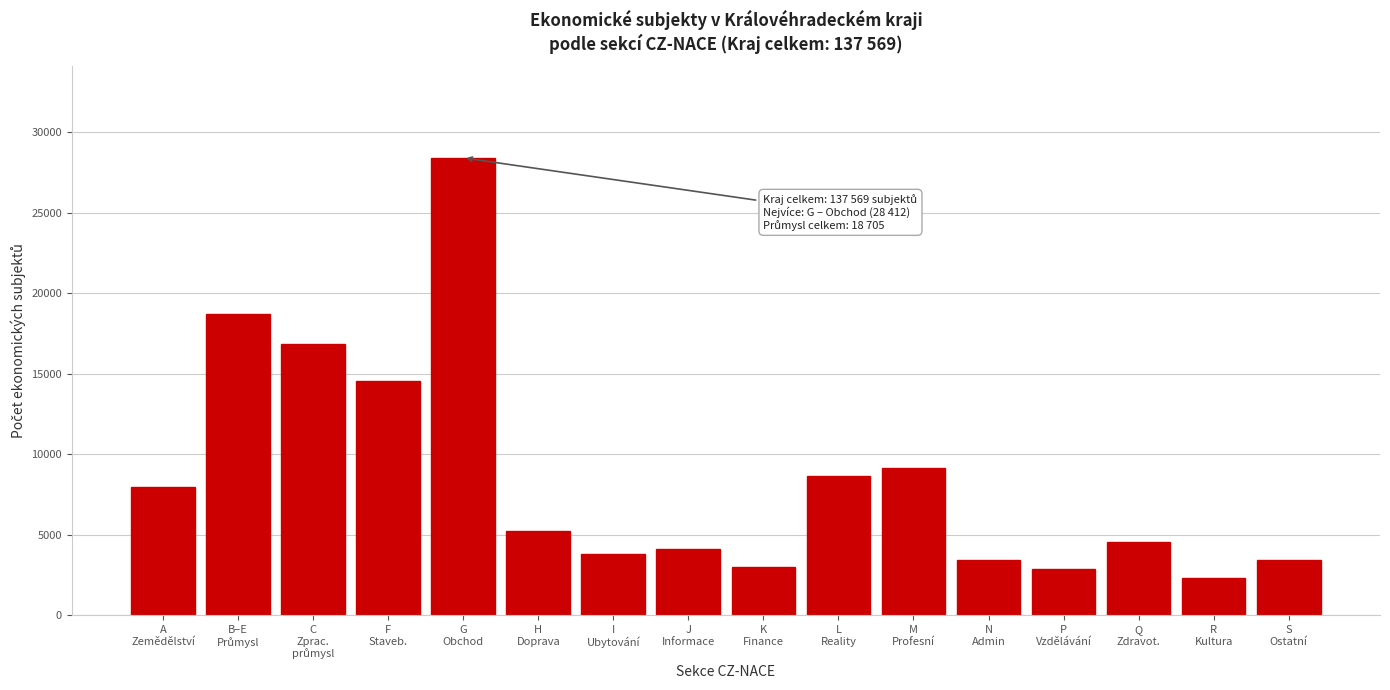

What is the value of the 15th bar from the left?

2341